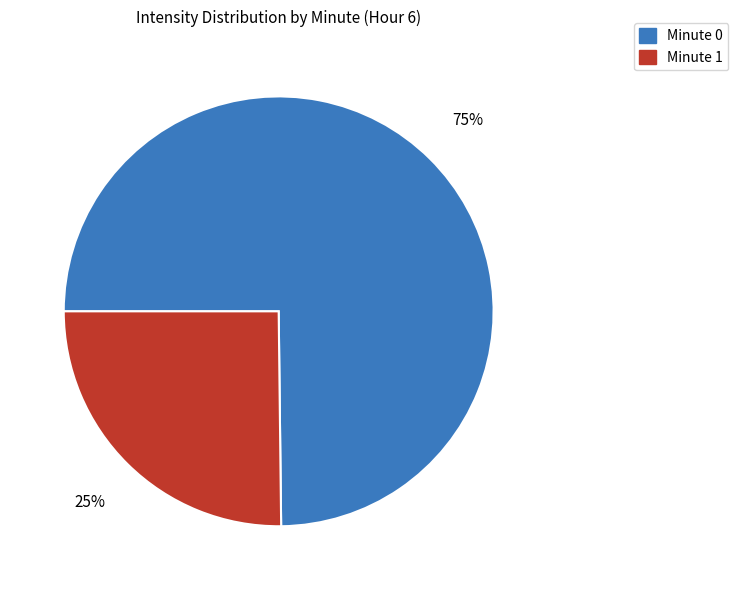

To the nearest percent, what is the average slice percentage?

50%